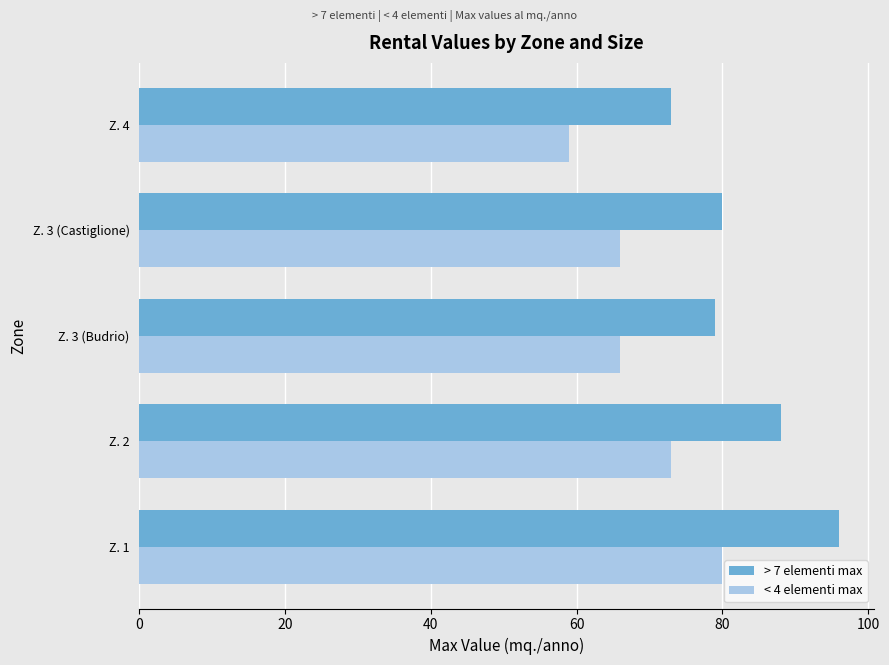

At which category does the chart reach its minimum across all series?

Z. 4